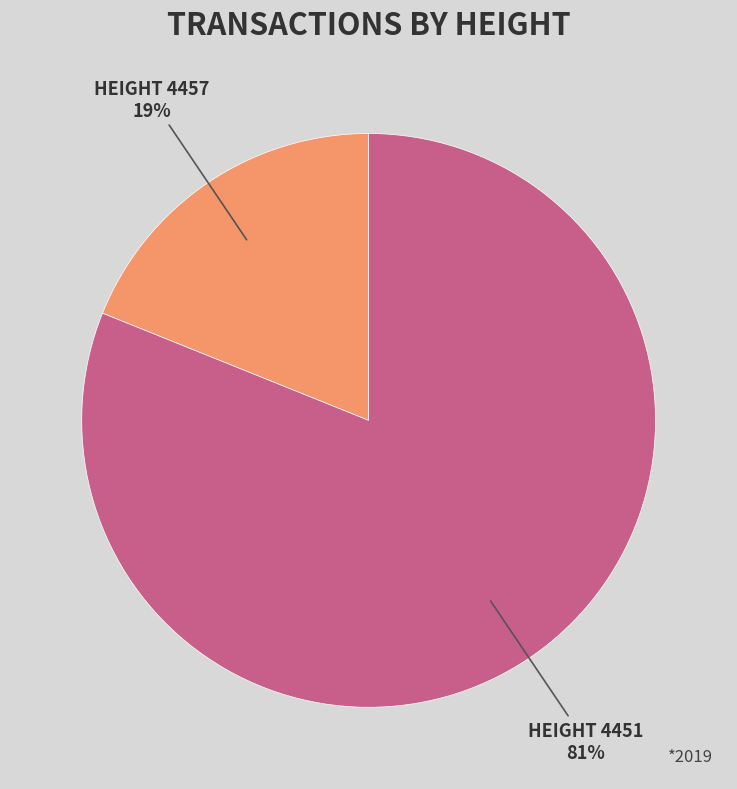

To the nearest percent, what is the difference between the largest and smallest slice percentages?

62%